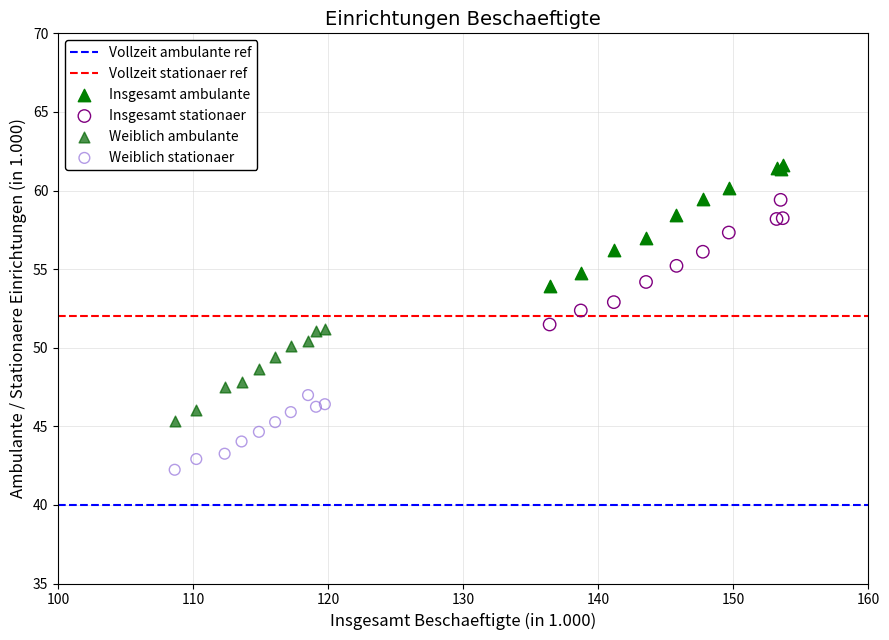

Which series reaches the maximum Y coordinate?

Insgesamt ambulante